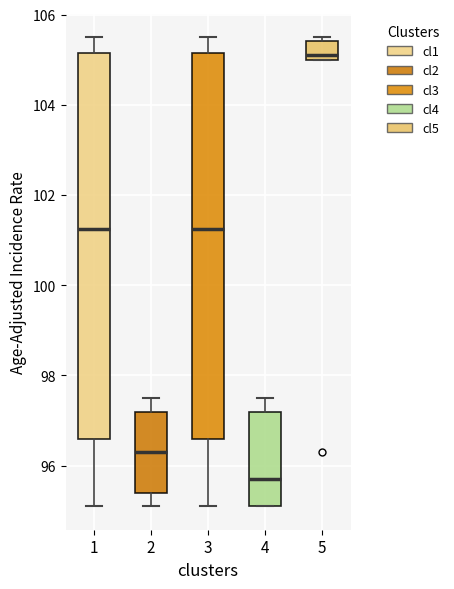

Which box's median line is the highest?

5